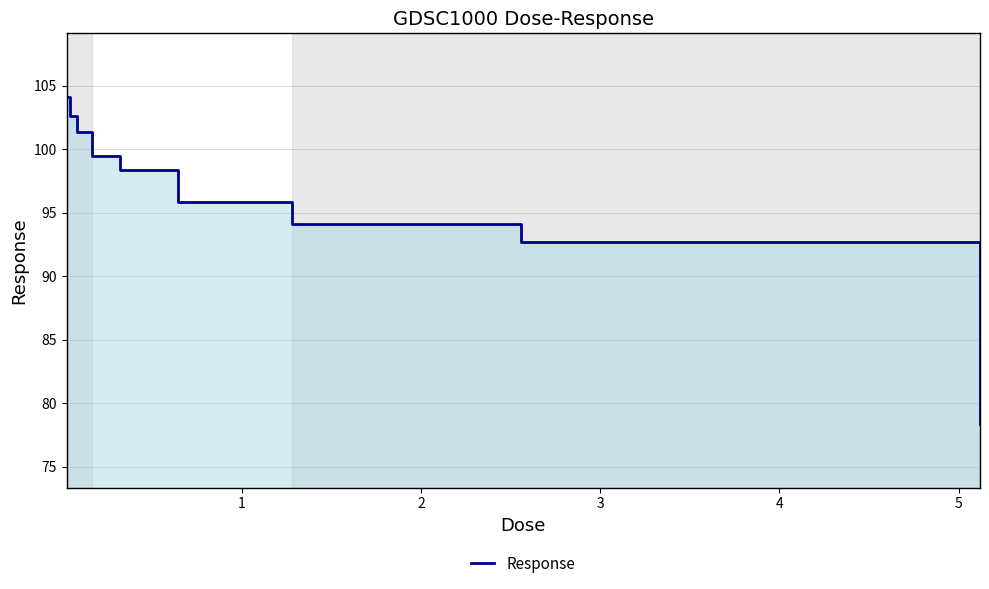

How many distinct data groups are displayed?

1